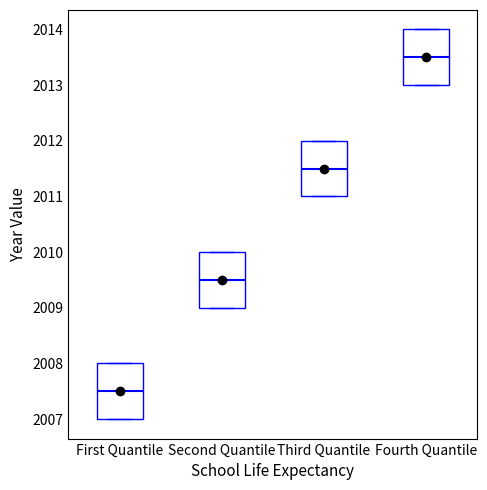

Which box's median line is the lowest?

First Quantile